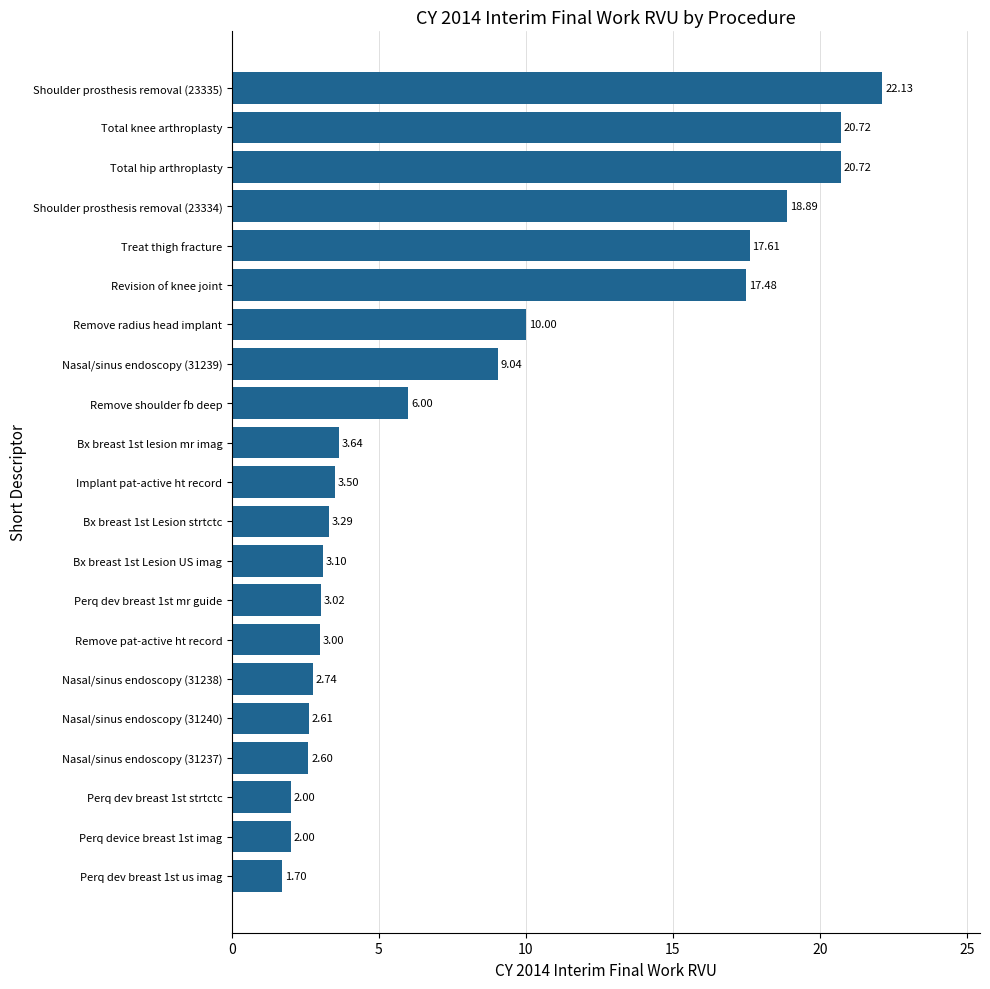

Which has a higher value, Nasal/sinus endoscopy (31238) or Nasal/sinus endoscopy (31237)?

Nasal/sinus endoscopy (31238)